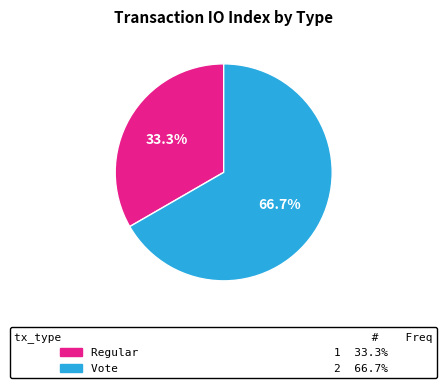

Count the number of slices in the pie.

2